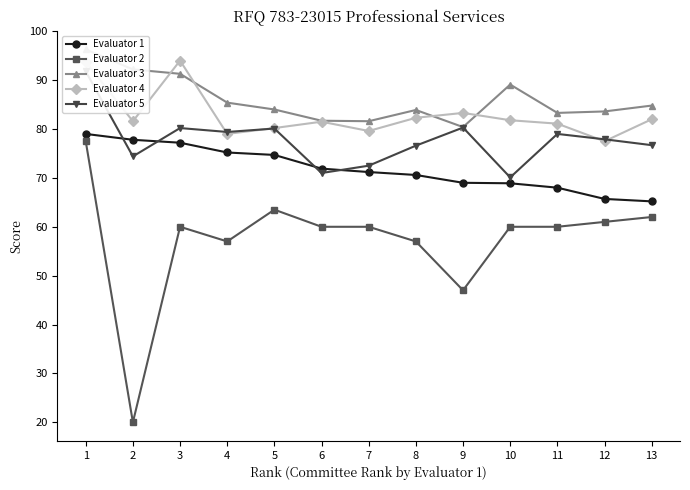

Which series has the largest range (max minus min)?

Evaluator 2